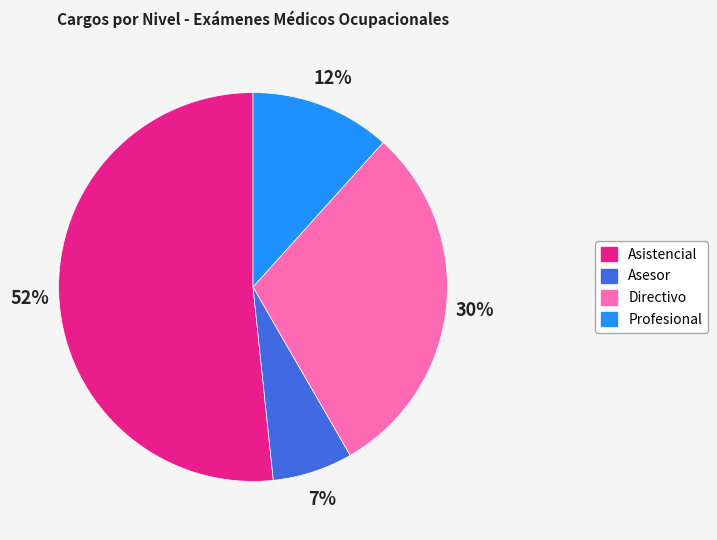

Which slice is the smallest?

Asesor